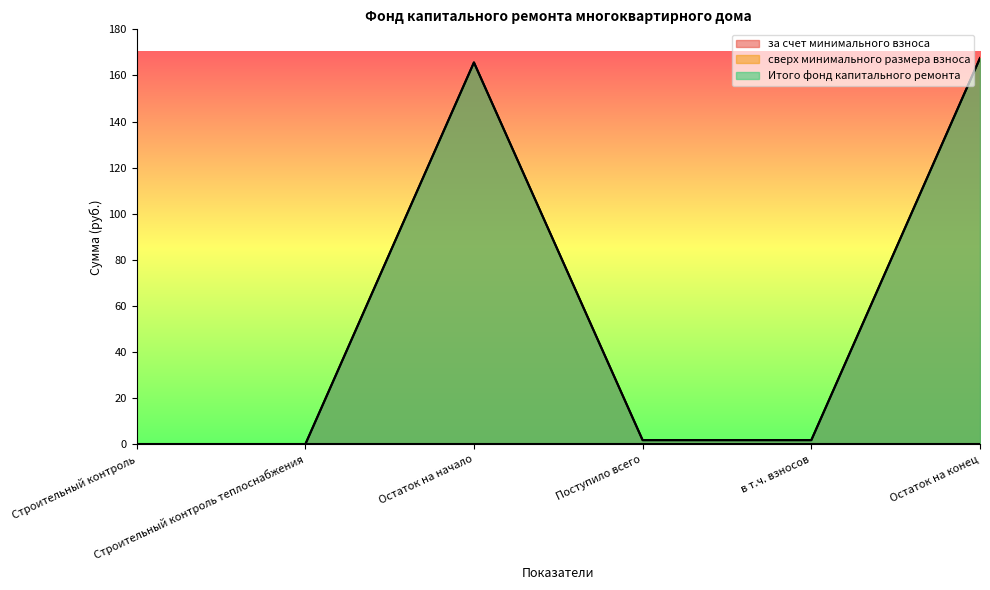

Which series changed the most between в т.ч. взносов and Остаток на конец?

за счет минимального взноса